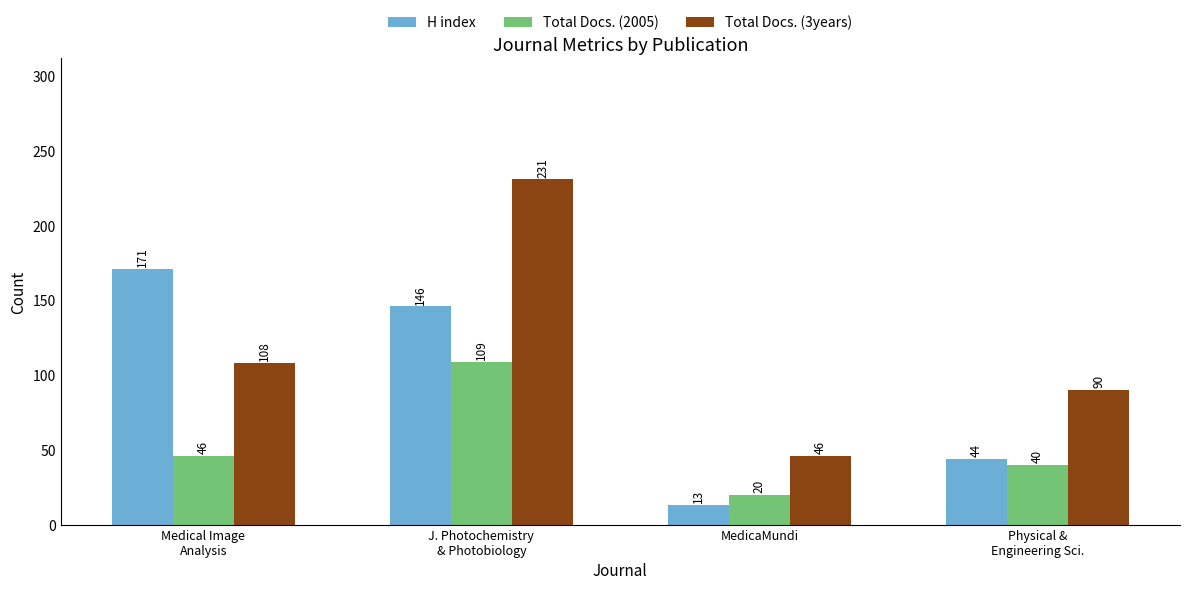

Between J. Photochemistry
& Photobiology and Physical &
Engineering Sci., which series saw the biggest shift?

Total Docs. (3years)